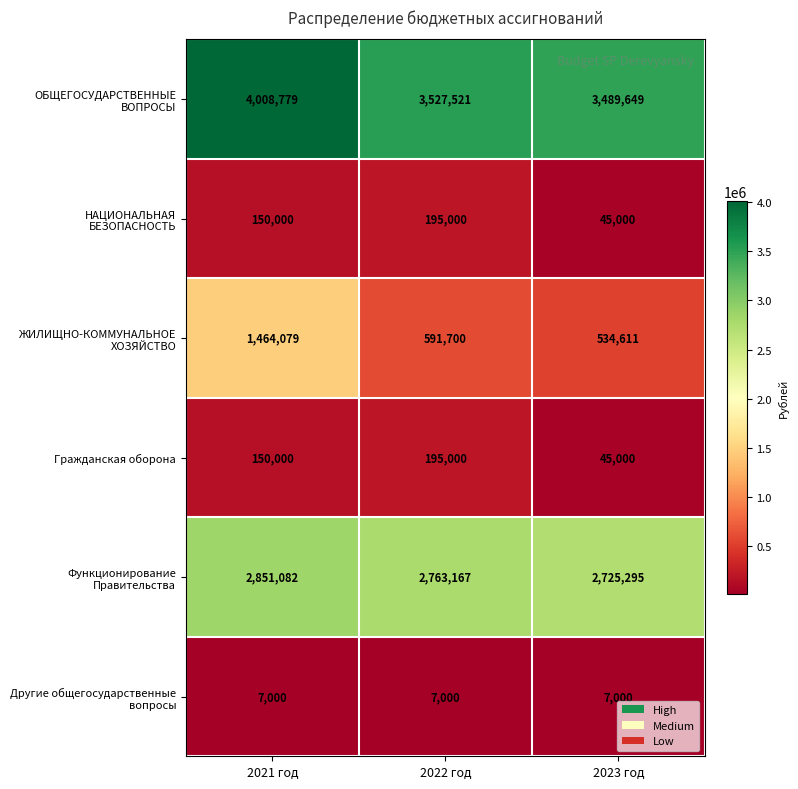

Where does the Функционирование Правительства series first go above 2763167?

2021 год